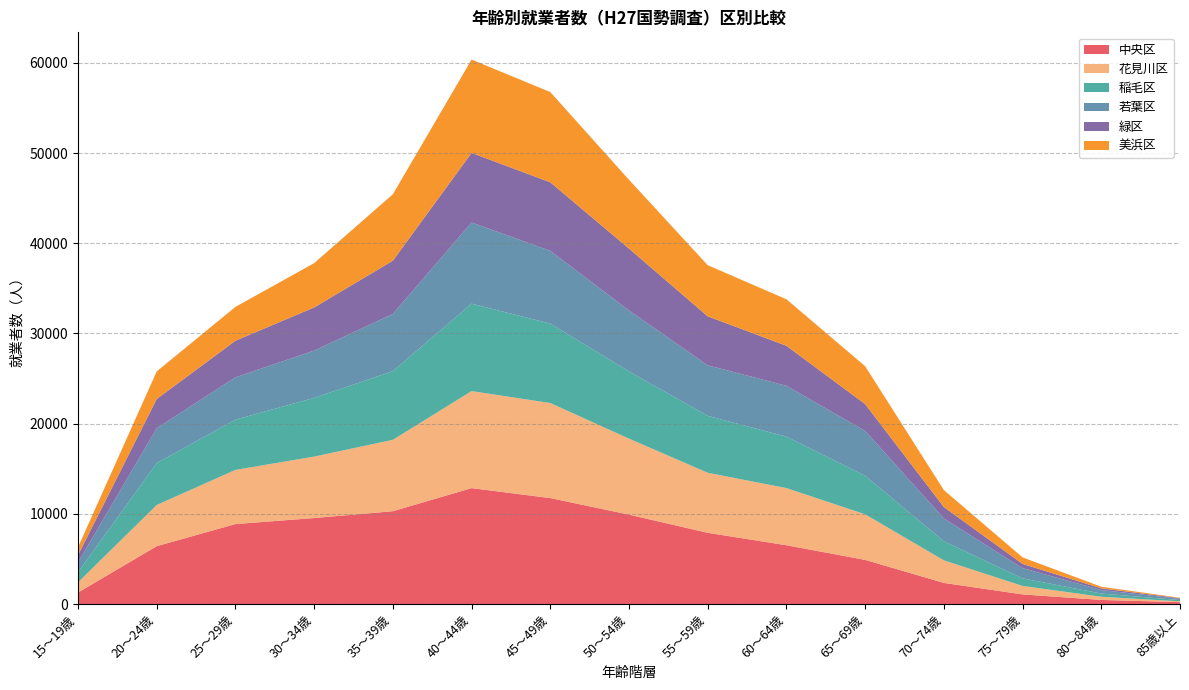

Reading right to left, extract all data points from this chart.

中央区: 212	456	1071	2344	4898	6521	7900	9914	11749	12854	10295	9538	8870	6418	1279
花見川区: 89	353	937	2503	5051	6336	6658	8427	10540	10758	7916	6812	6005	4566	1126
稲毛区: 138	357	841	2111	4276	5707	6308	7445	8806	9695	7609	6514	5570	4648	1130
若葉区: 138	389	1133	2534	4970	5637	5605	6767	8068	8997	6345	5240	4693	3863	1085
緑区: 69	186	466	1264	2974	4434	5430	6858	7598	7719	5907	4784	4059	3244	799
美浜区: 49	183	727	1880	4204	5158	5672	7629	10007	10349	7369	4911	3755	3058	881